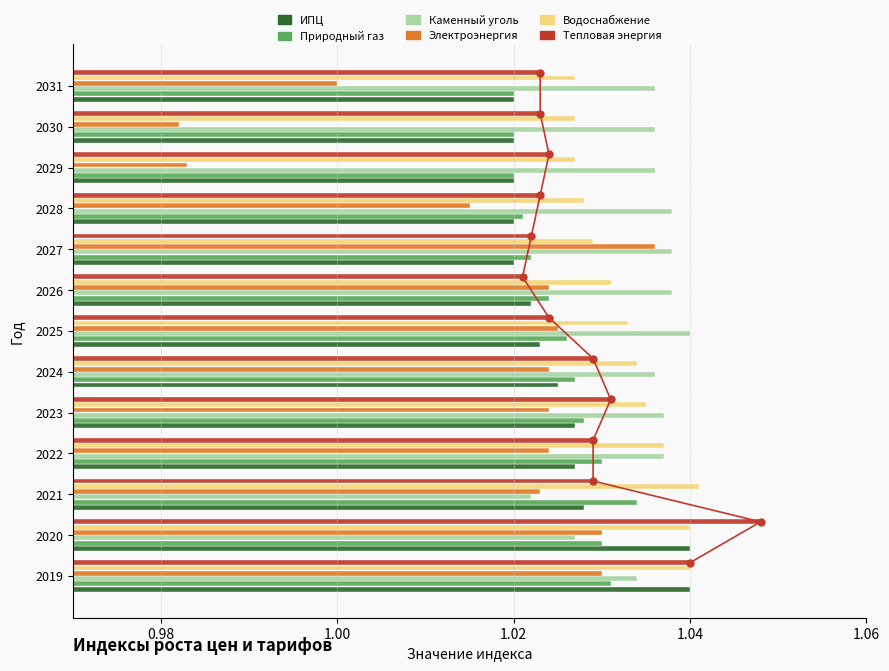

What is the value of the Каменный уголь bar at the 12th from the left?

1.0